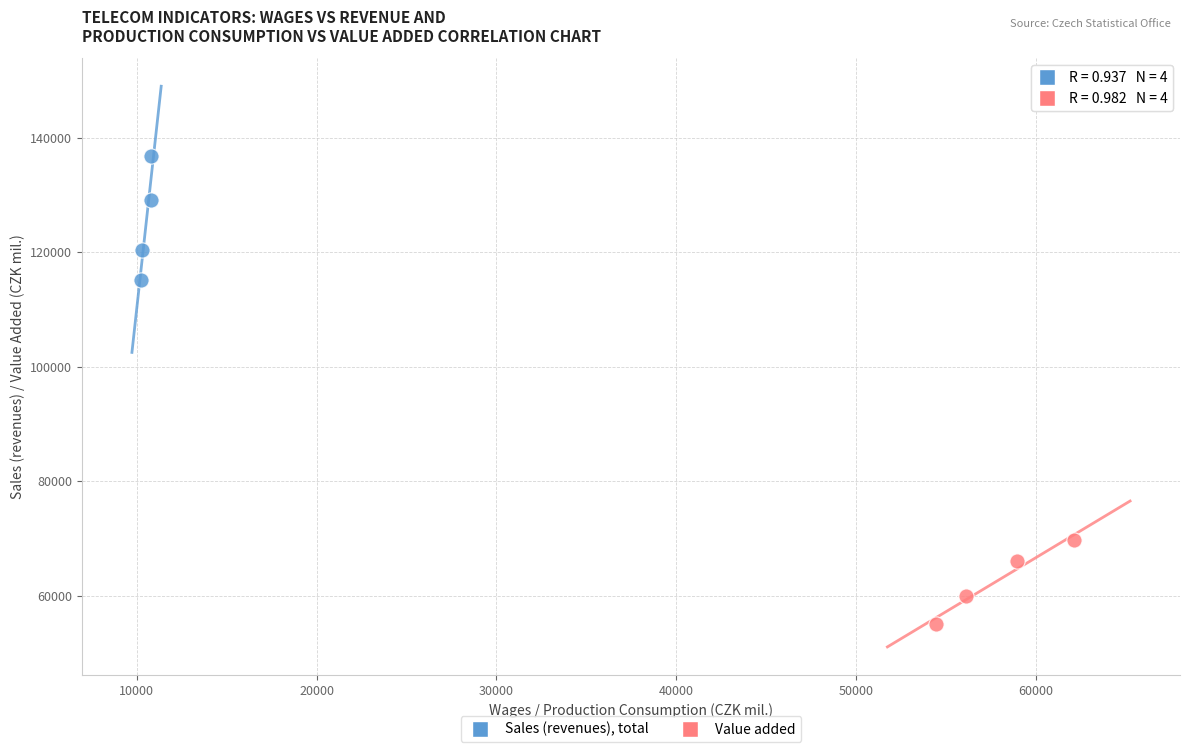

Which series reaches the maximum Y coordinate?

Sales (revenues), total